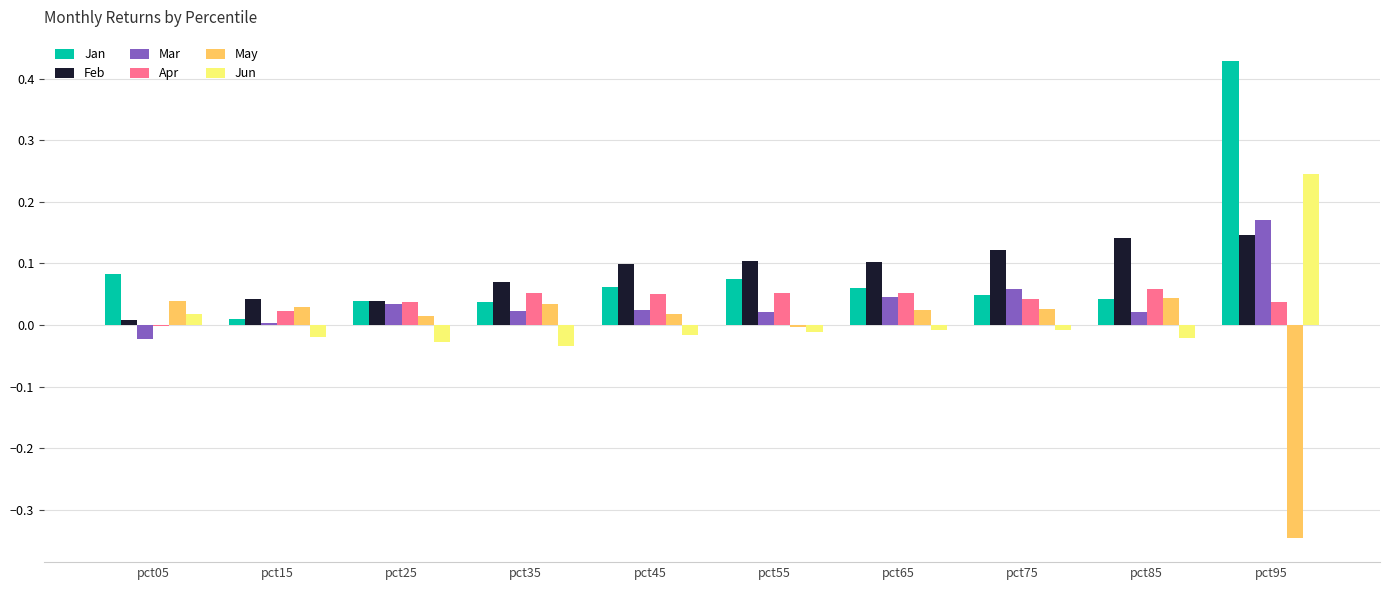

At which category is the sum across all series the highest?

pct95